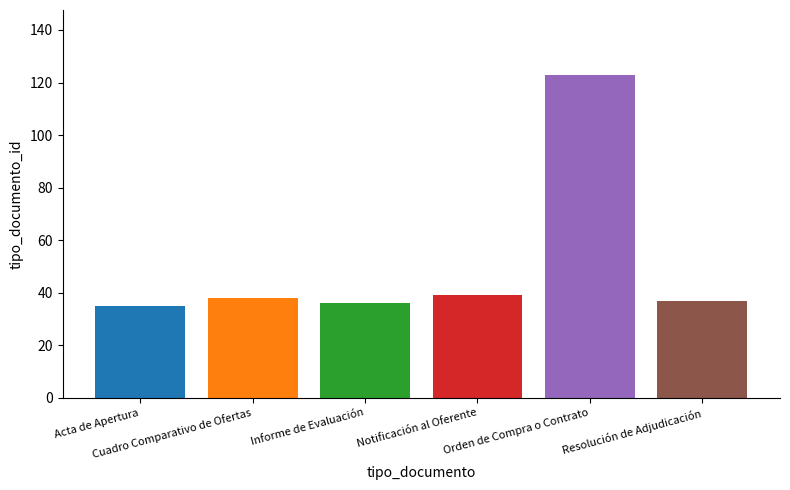

What is the minimum value shown in the chart?

35